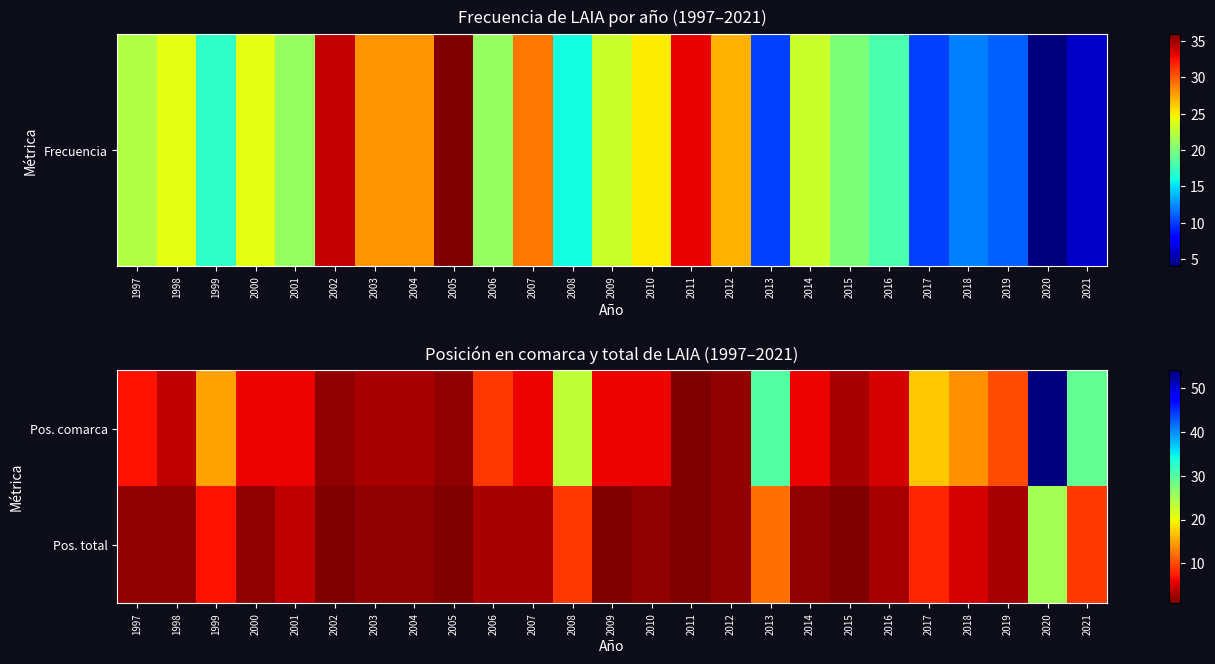

Which series has the largest total across all categories?

Pos. comarca